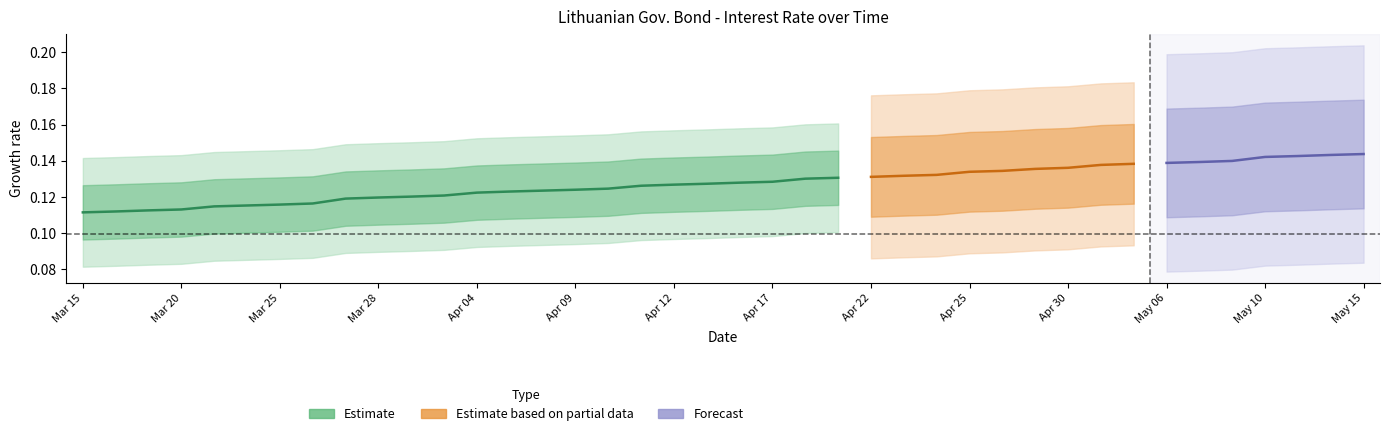

What position from the left is 2024-04-19?

24